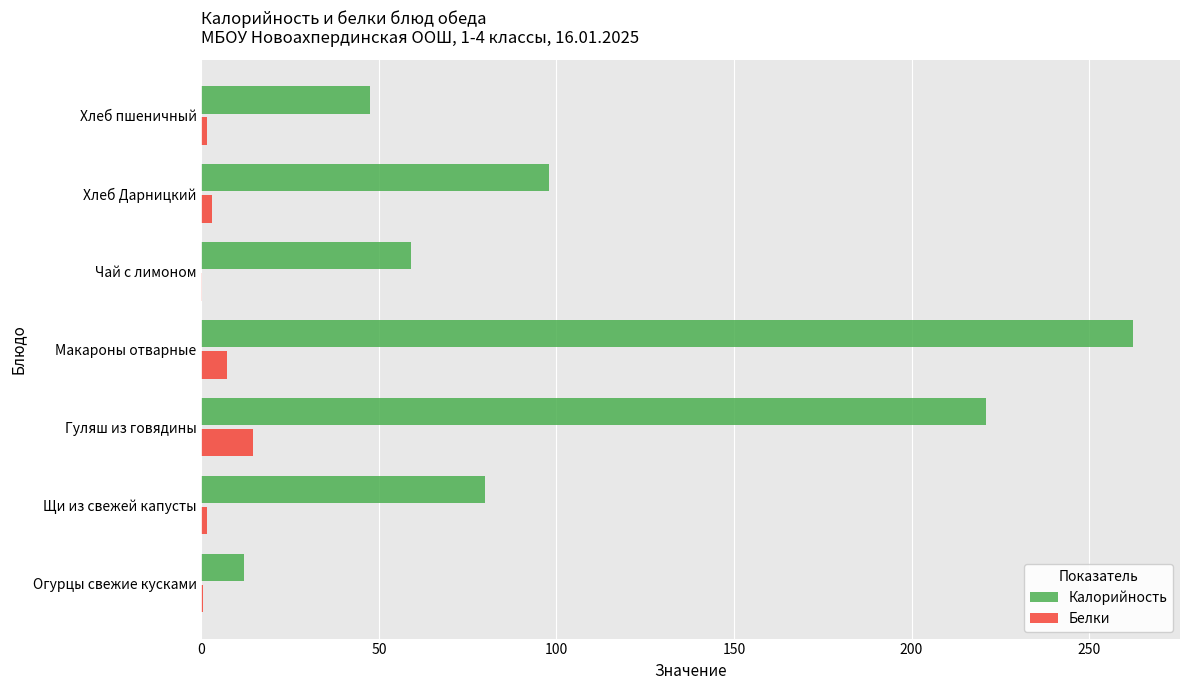

At which category is the sum across all series the highest?

Макароны отварные